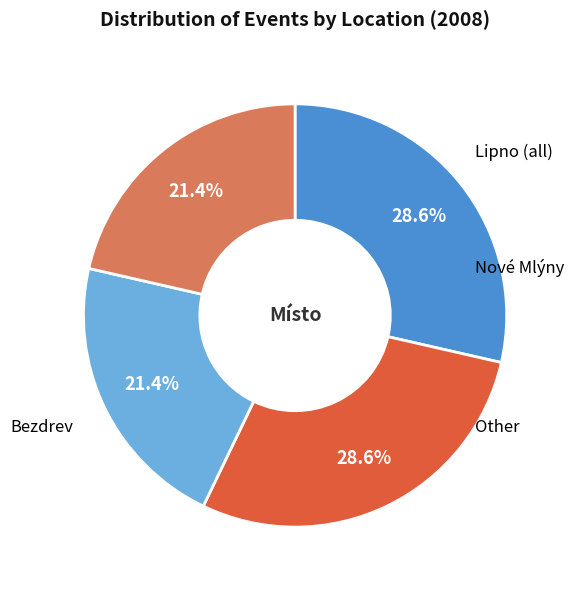

Is there a majority slice in this chart?

No